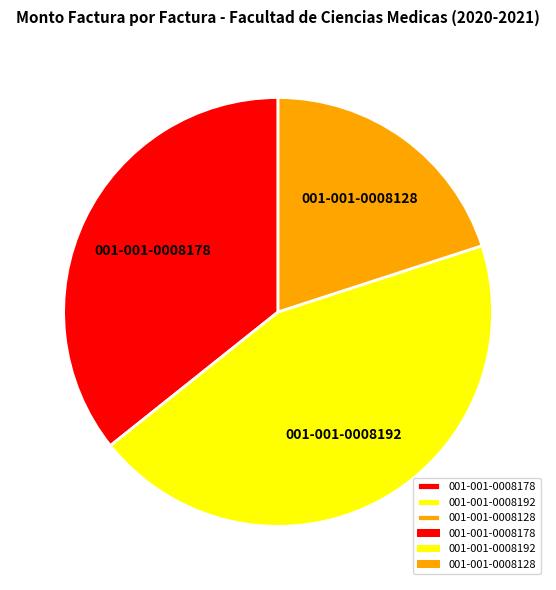

True or false: 001-001-0008192 accounts for 59% of the total.

False